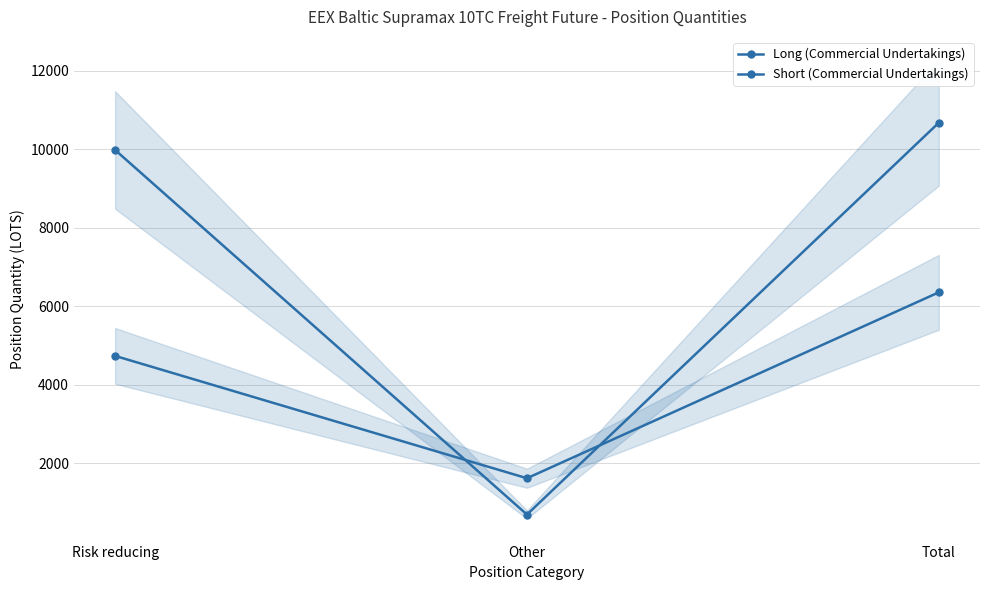

True or false: Short (Commercial Undertakings) has a value of 4737.7 at Risk reducing.

True